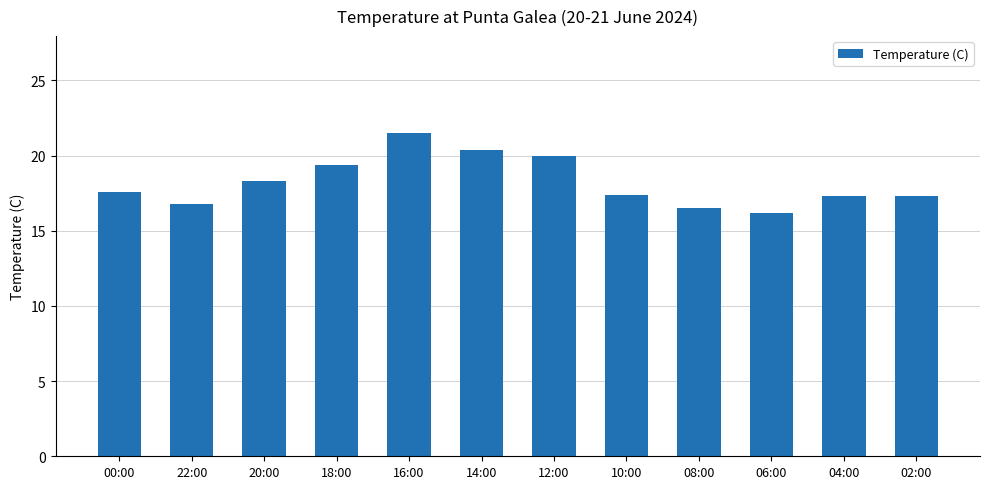

Count the number of values greater than 17.

9